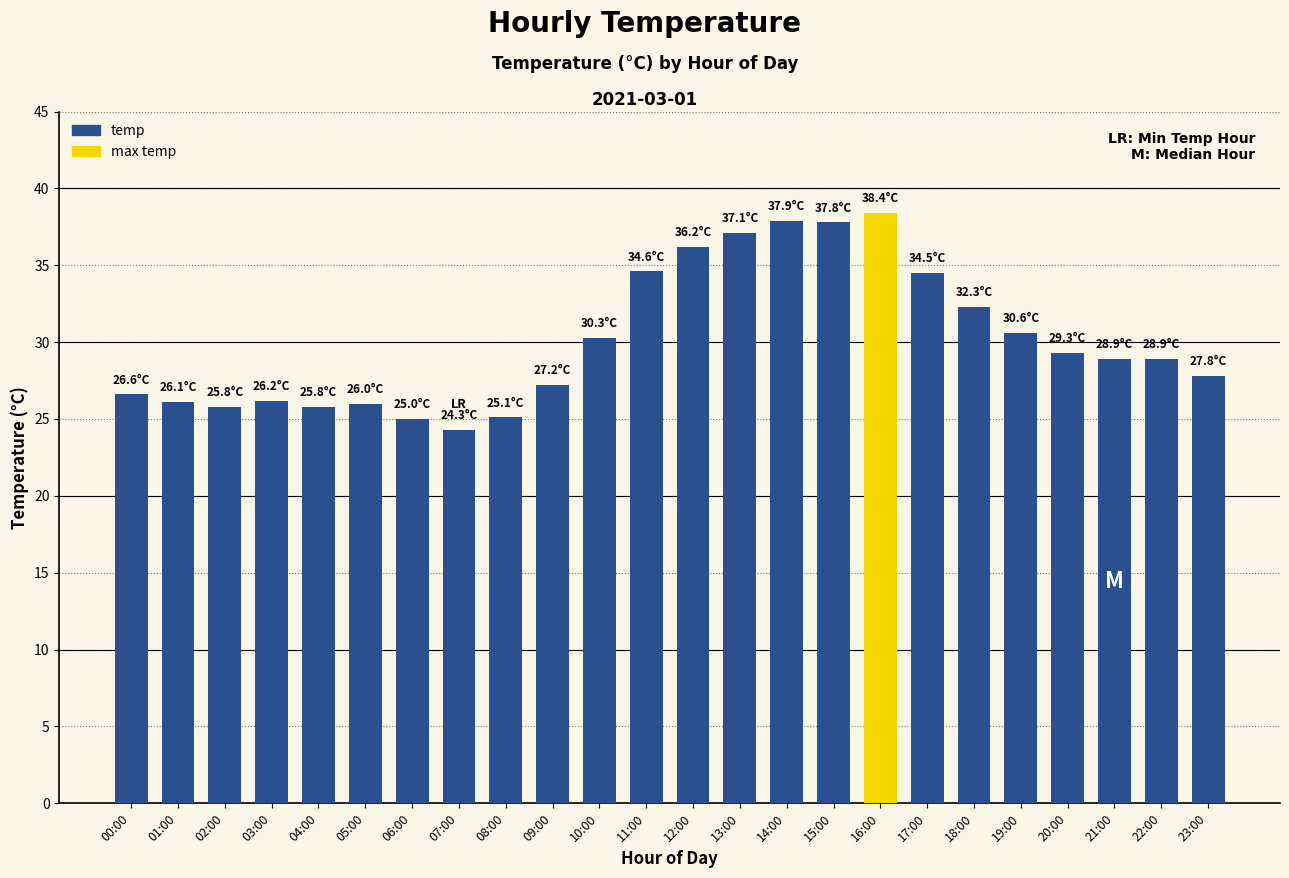

Read the value at 09:00.

27.2